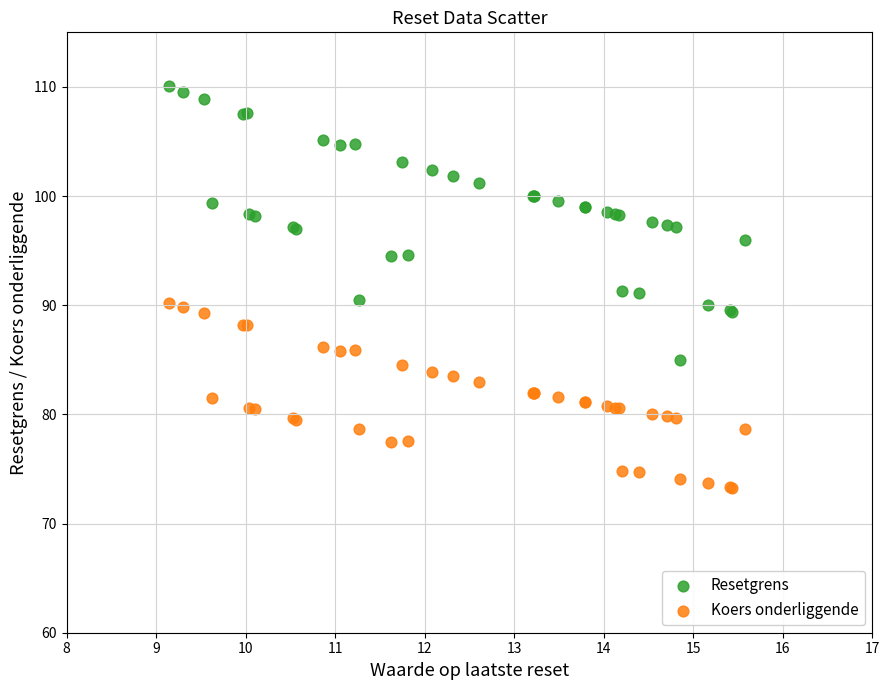

What are all the series names shown in the legend?

Resetgrens, Koers onderliggende